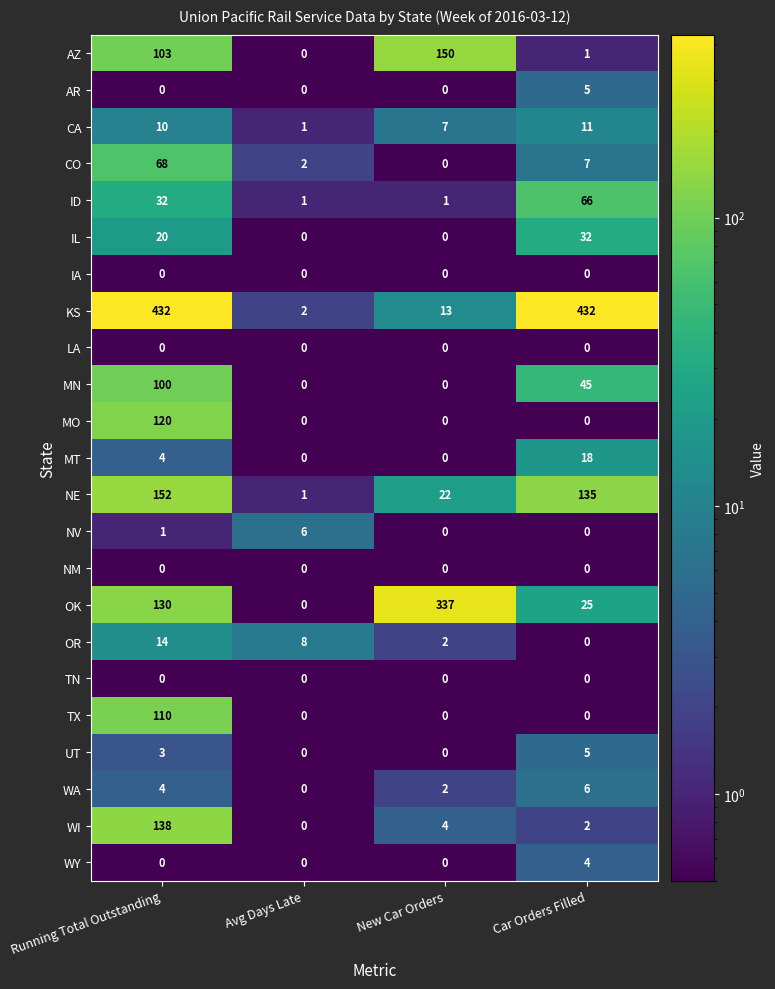

Which series has the widest spread of values?

KS